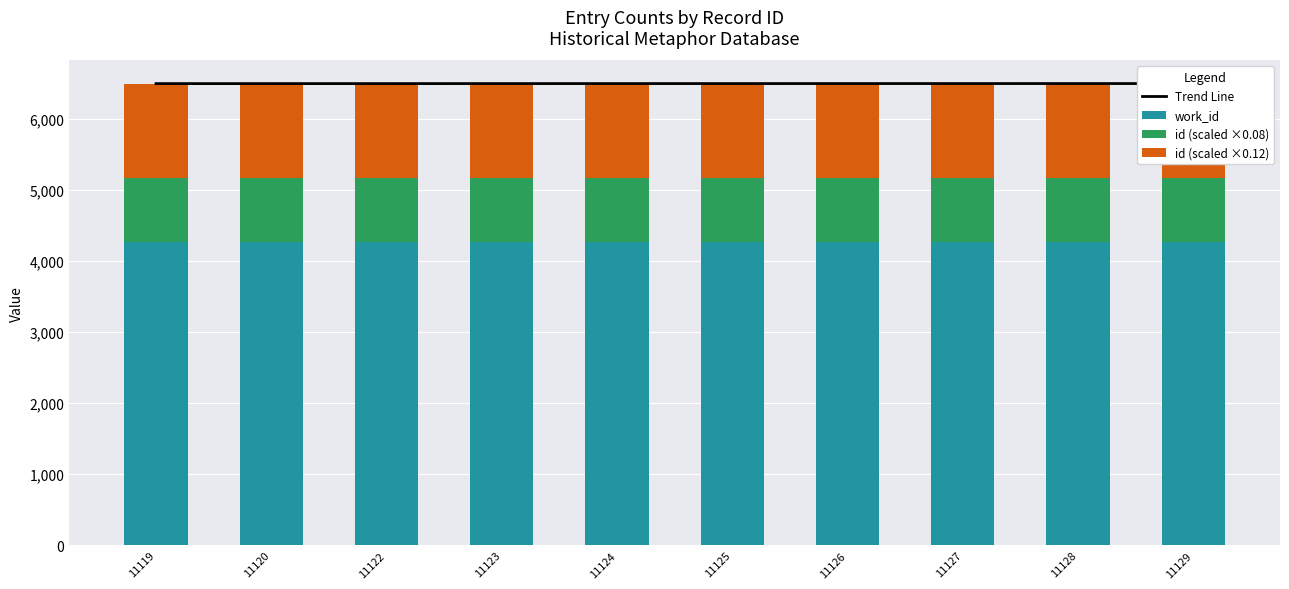

Is the value of Trend Line at 11127 greater than the value of id (scaled ×0.12) at 11120?

Yes